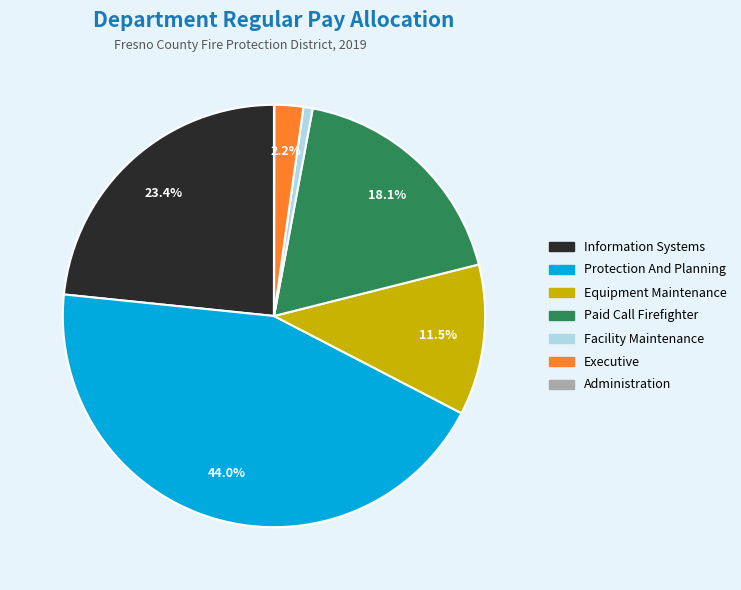

Is there a majority slice in this chart?

No